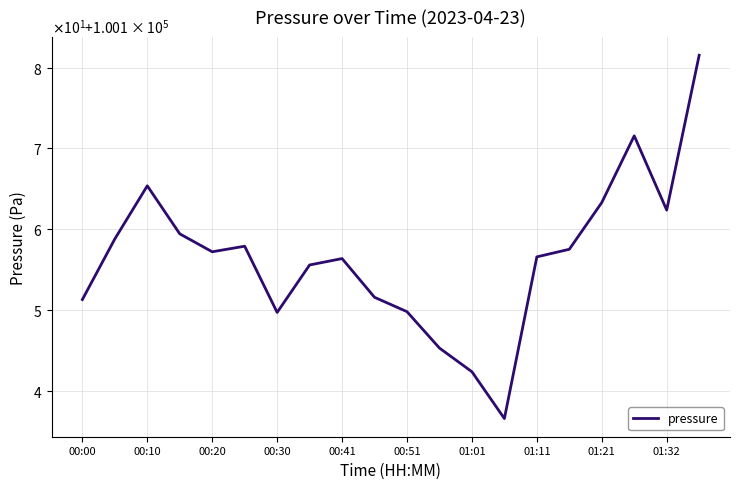

Does the chart have visible grid lines?

Yes